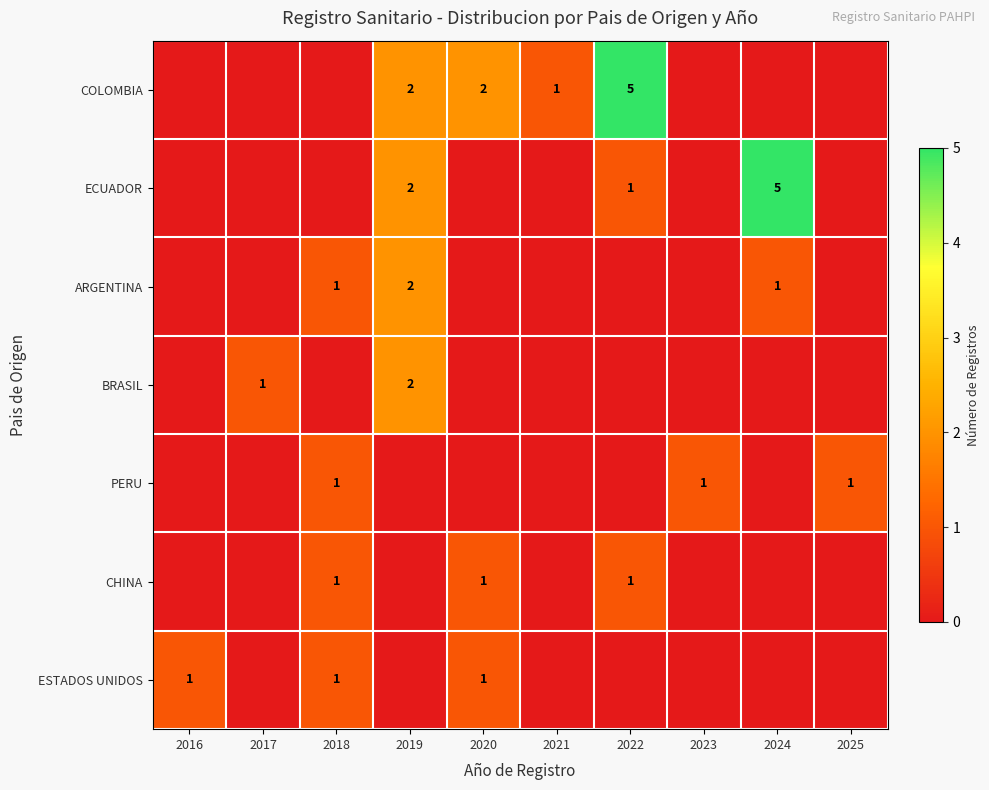

Is it true that ECUADOR equals 5 at 2024?

True